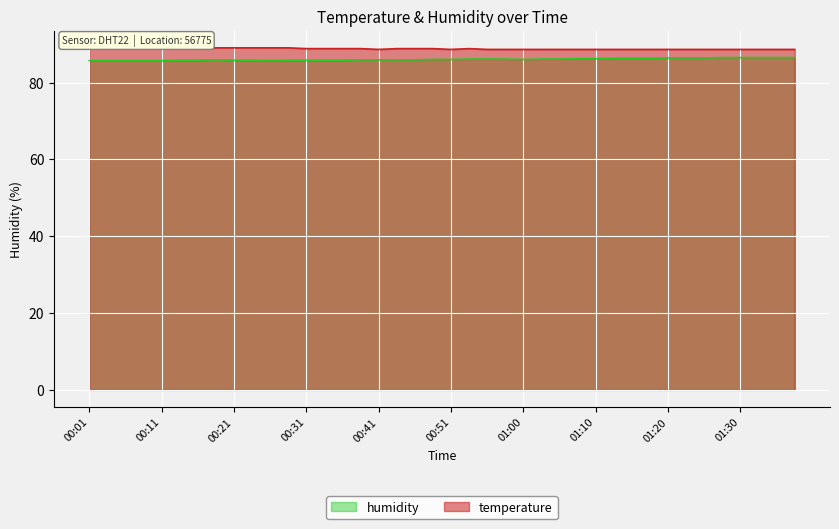

Between 00:09 and 00:38, which series saw the biggest shift?

temperature